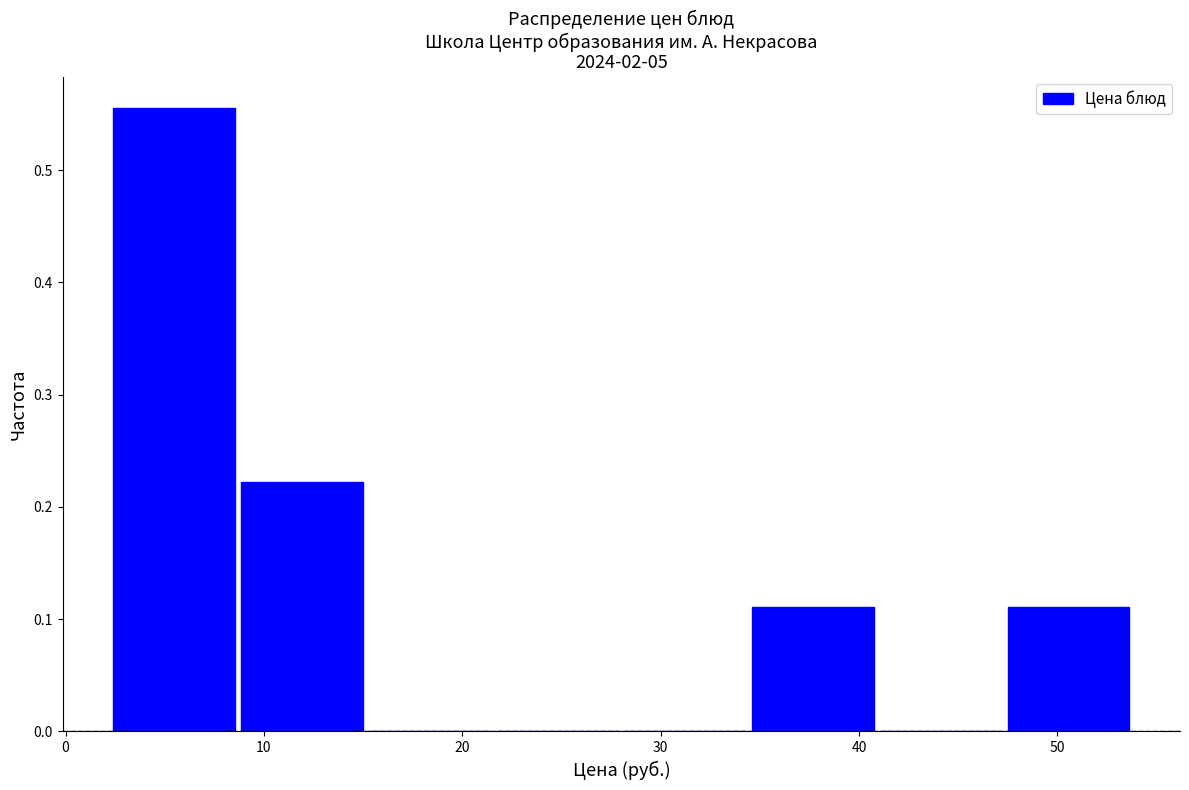

What is the height of the bar covering 47 to 54 on the x-axis? Neither the bar edges nor the heights are printed on the chart, so give them approximately, as read against the axes.

0.11